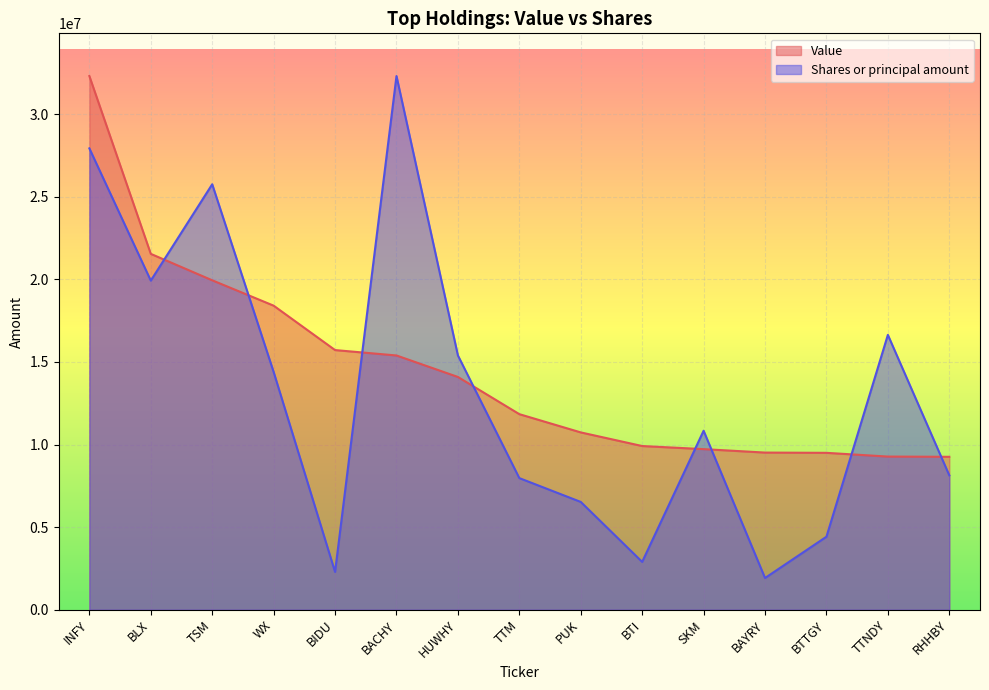

What is the highest value of the Value series?

32312000.0